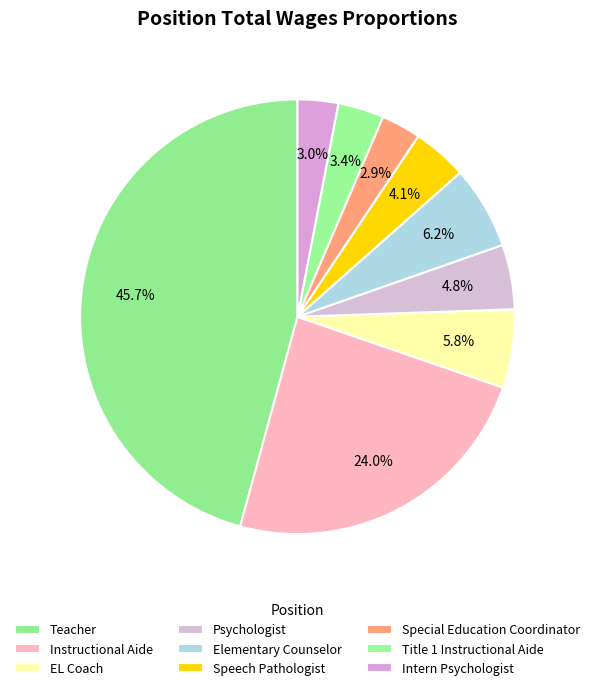

True or false: Psychologist accounts for 5% of the total.

True